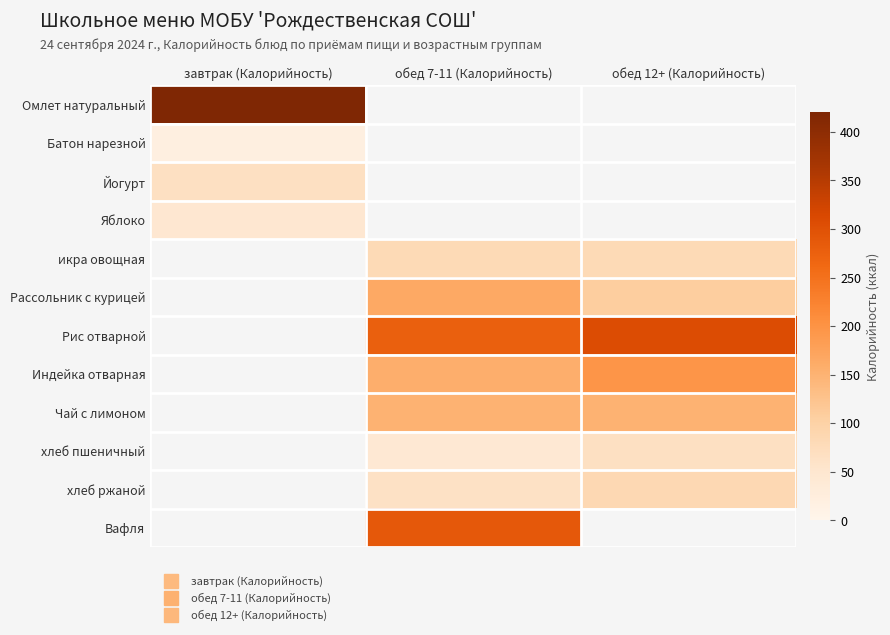

List the series in order of their overall mean, highest first.

Омлет натуральный, Батон нарезной, Йогурт, Яблоко, икра овощная, Рассольник с курицей, Рис отварной, Индейка отварная, Чай с лимоном, хлеб пшеничный, хлеб ржаной, Вафля